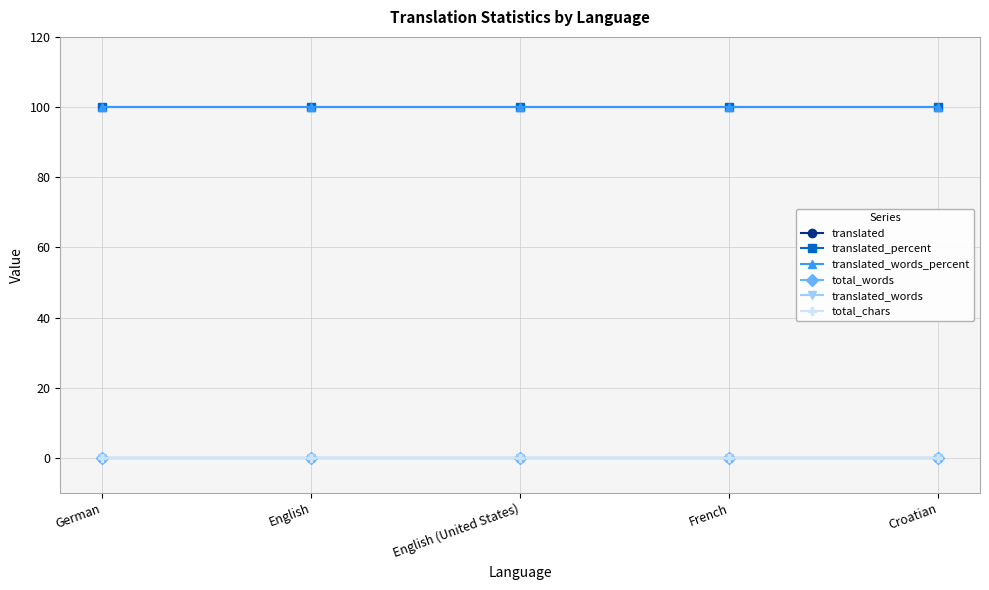

Does the chart have visible grid lines?

Yes